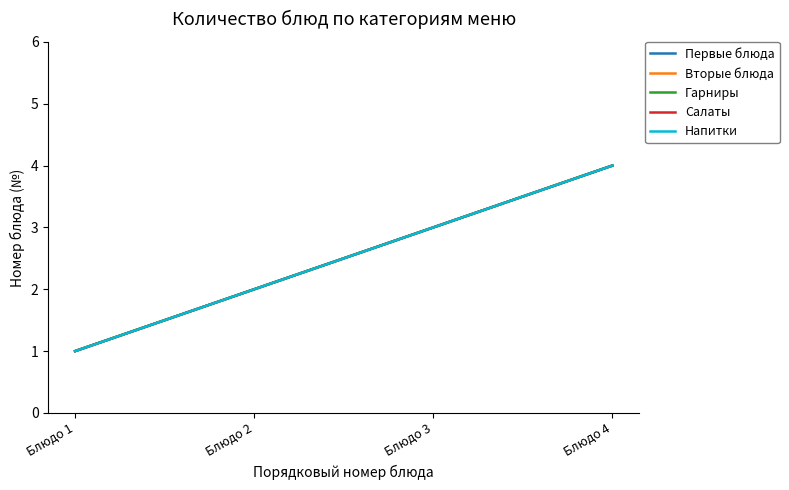

The value of Напитки at Блюдо 1 is 0. True or false?

False